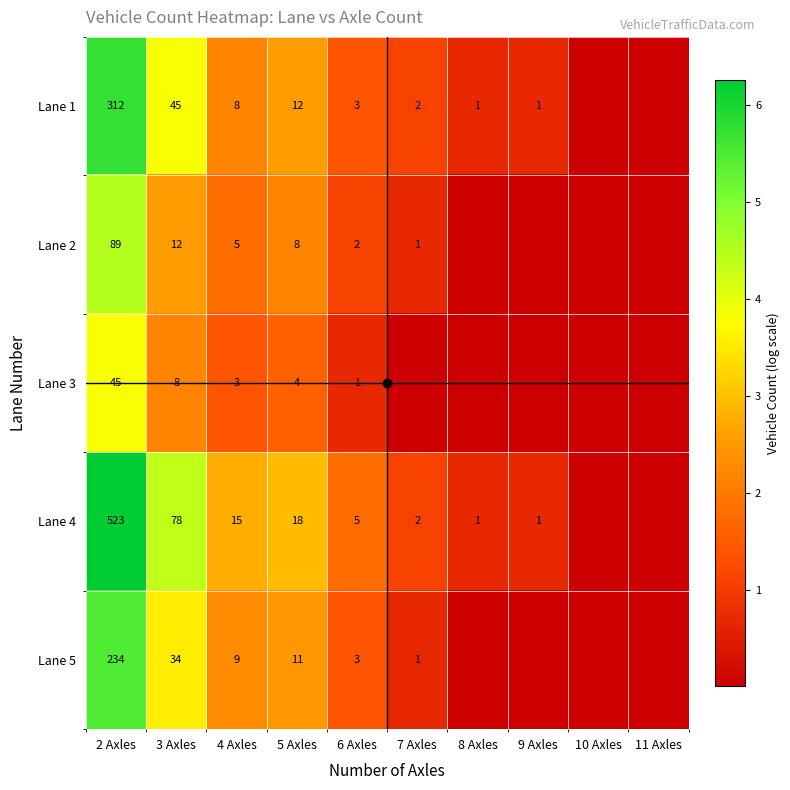

What is the total value across all series at 3 Axles?

177.0